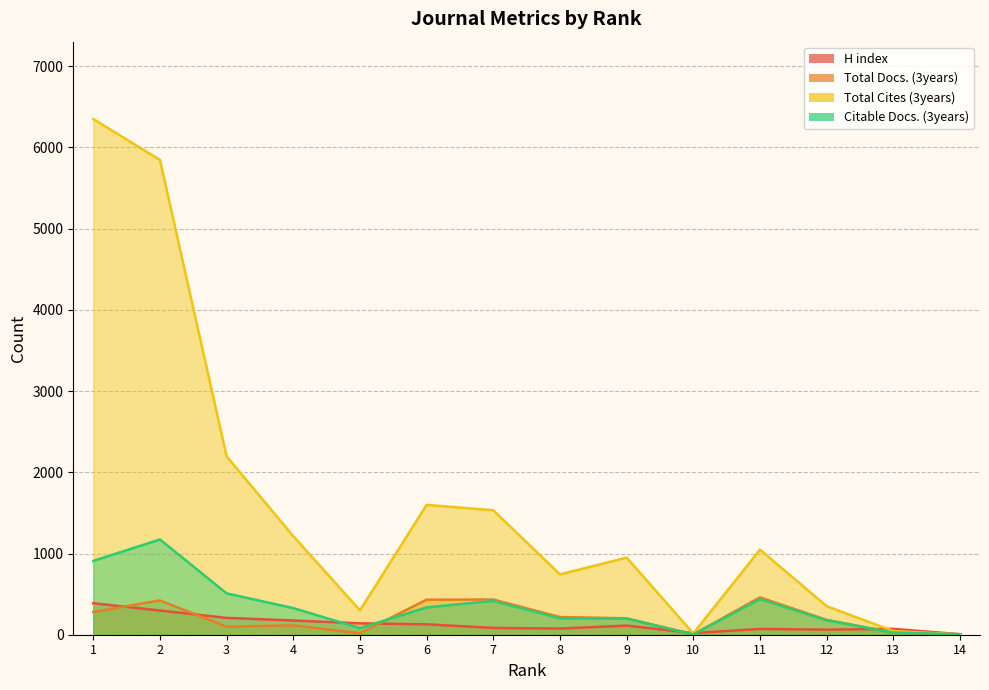

Reading left to right, list all the values displayed in this chart.

H index: 388	298	207	175	140	128	84	76	112	21	71	63	72	6
Total Docs. (3years): 280	422	99	115	17	432	433	218	202	4	460	183	26	6
Total Cites (3years): 6350	5846	2196	1214	300	1599	1532	743	949	16	1048	351	45	4
Citable Docs. (3years): 909	1173	509	328	81	337	416	202	198	4	438	178	26	6